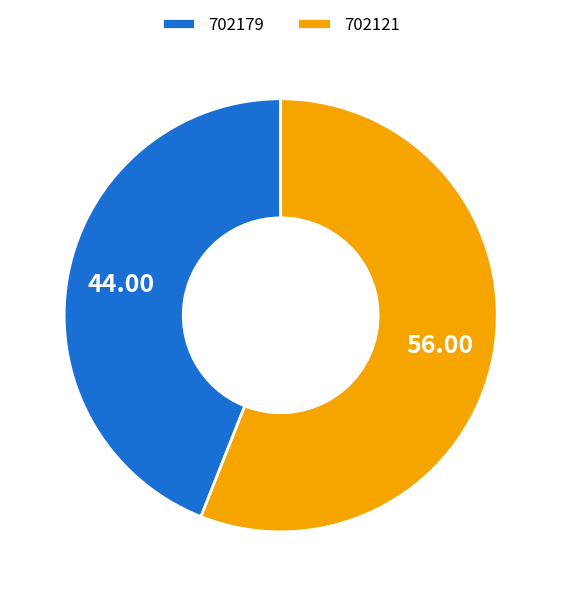

Is it true that 702121 is 56% of the pie?

True